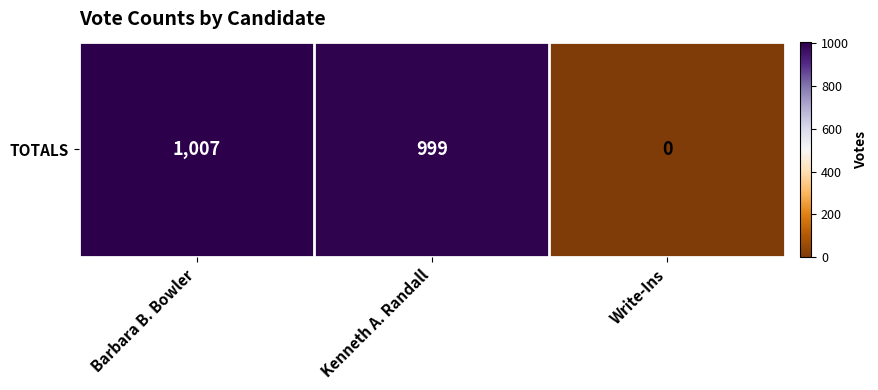

What is the average value?

669